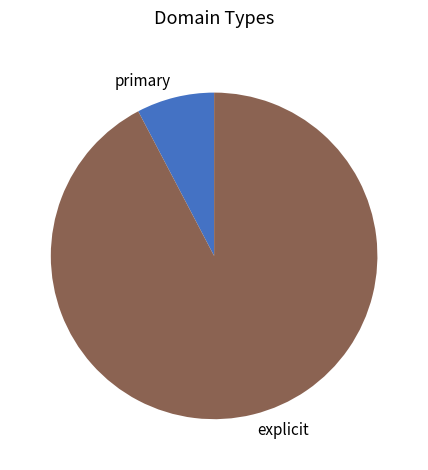

Is there any slice that represents more than half of the pie?

Yes